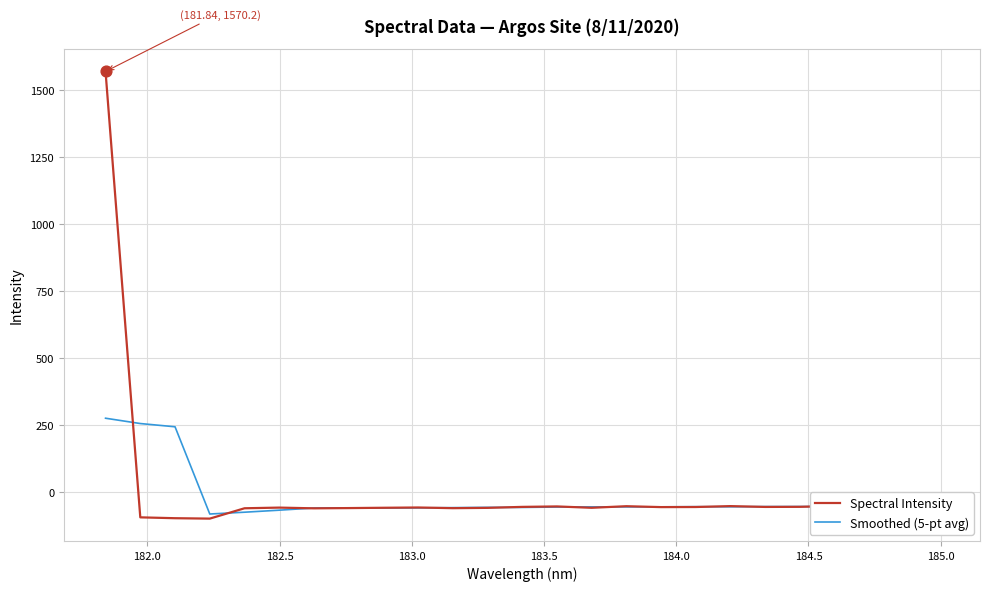

Which series has the largest range (max minus min)?

Spectral Intensity